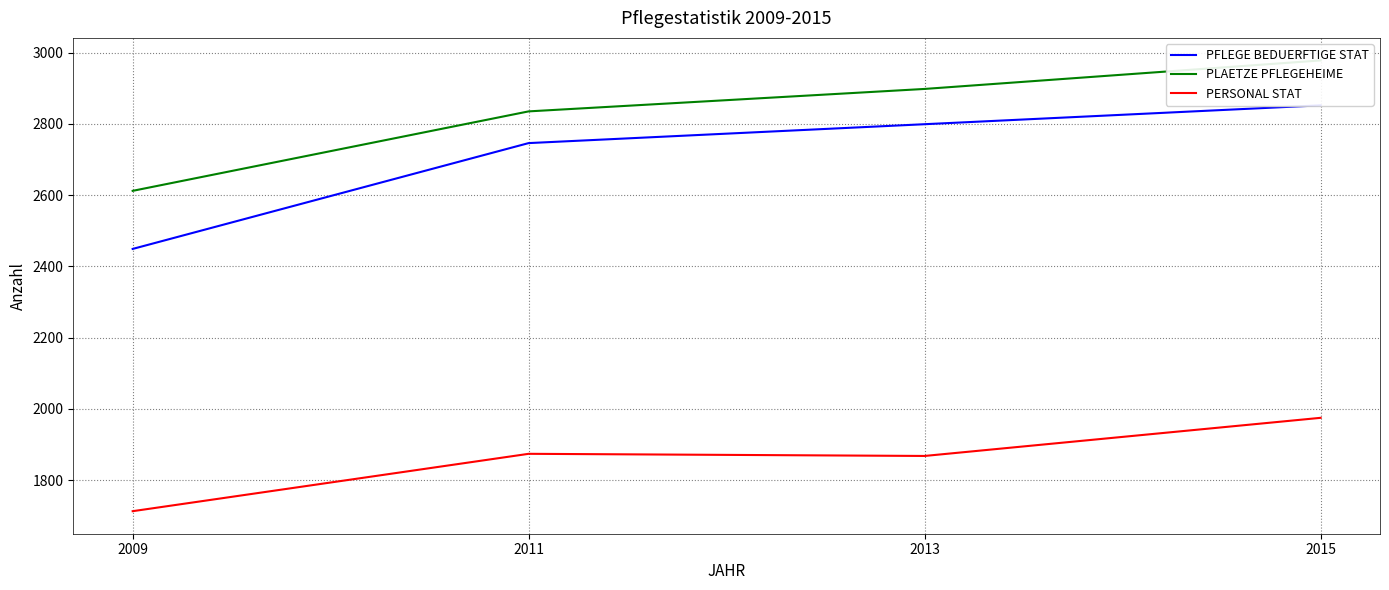

How many interior local valleys does the PERSONAL STAT series have?

1